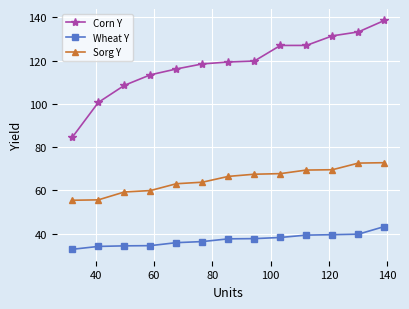

Which series has the largest total across all categories?

Corn Y